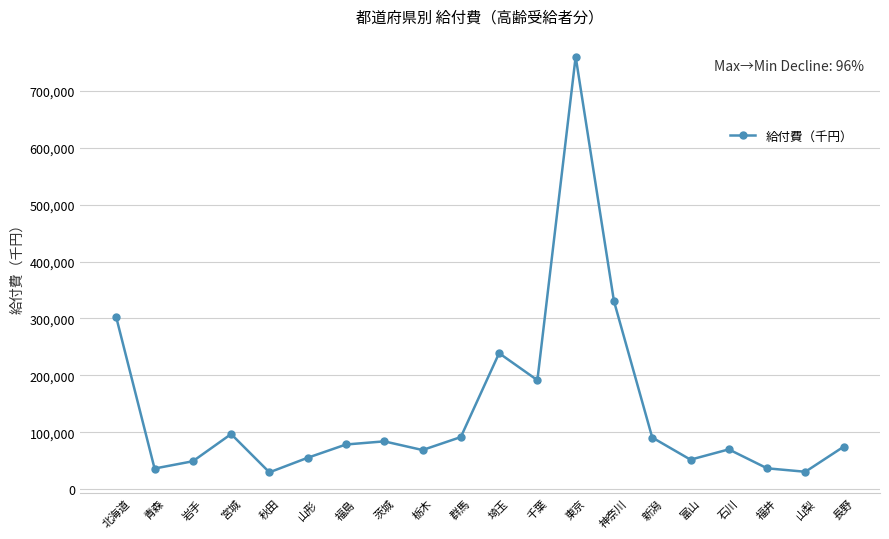

What is the minimum value shown in the chart?

29694.3